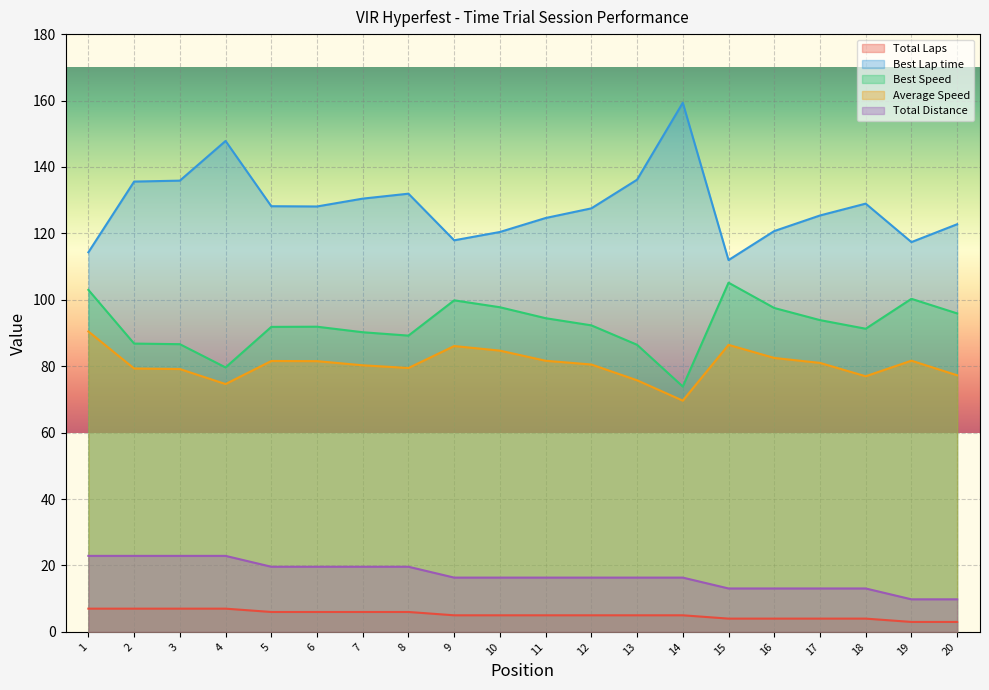

What is the sum of the Average Speed values at 14 and 9?

155.7